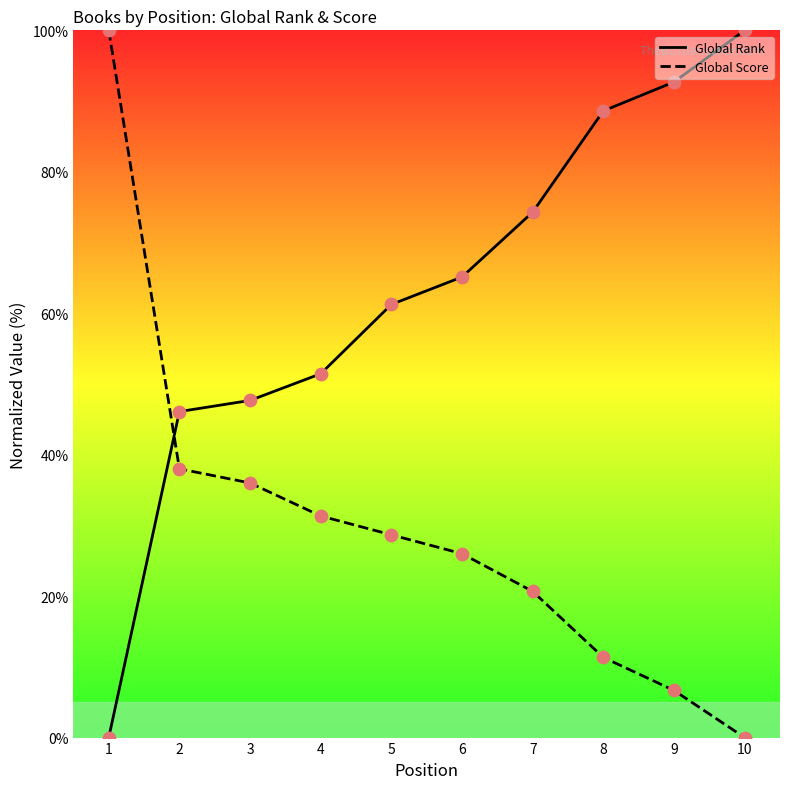

Is the value of Global Rank at 6 greater than the value of Global Score at 1?

No